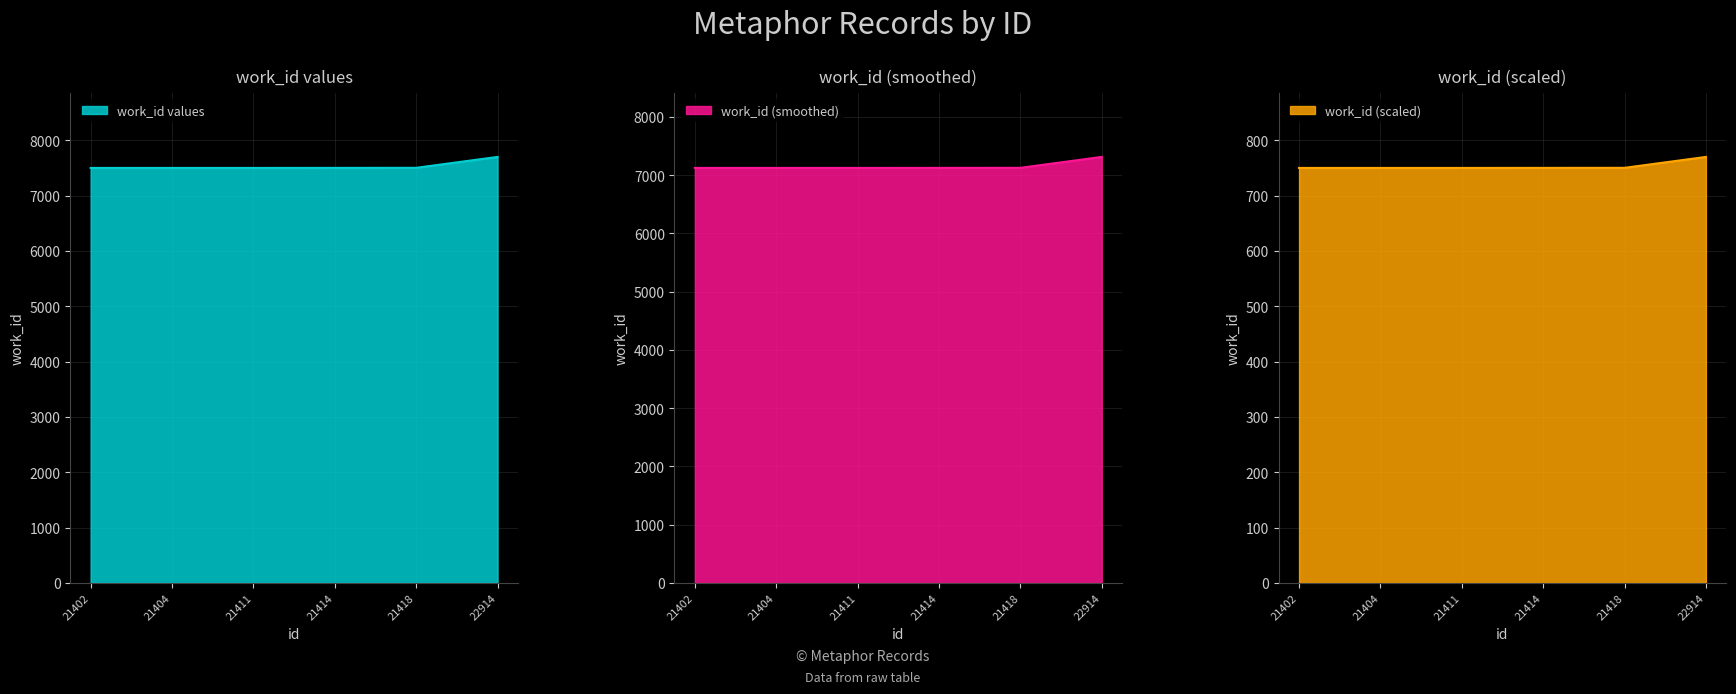

True or false: the data shows 9827 at 21402.

False